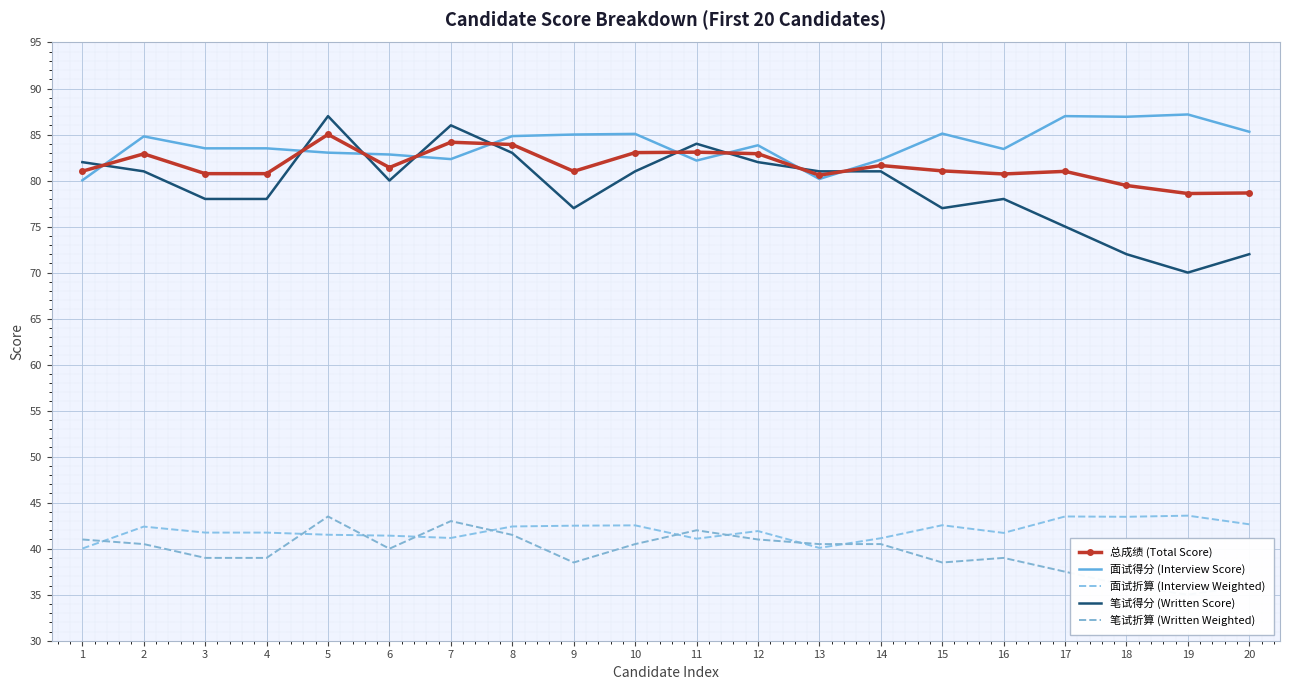

True or false: 面试折算 (Interview Weighted) has a value of 41.1 at 11.

True